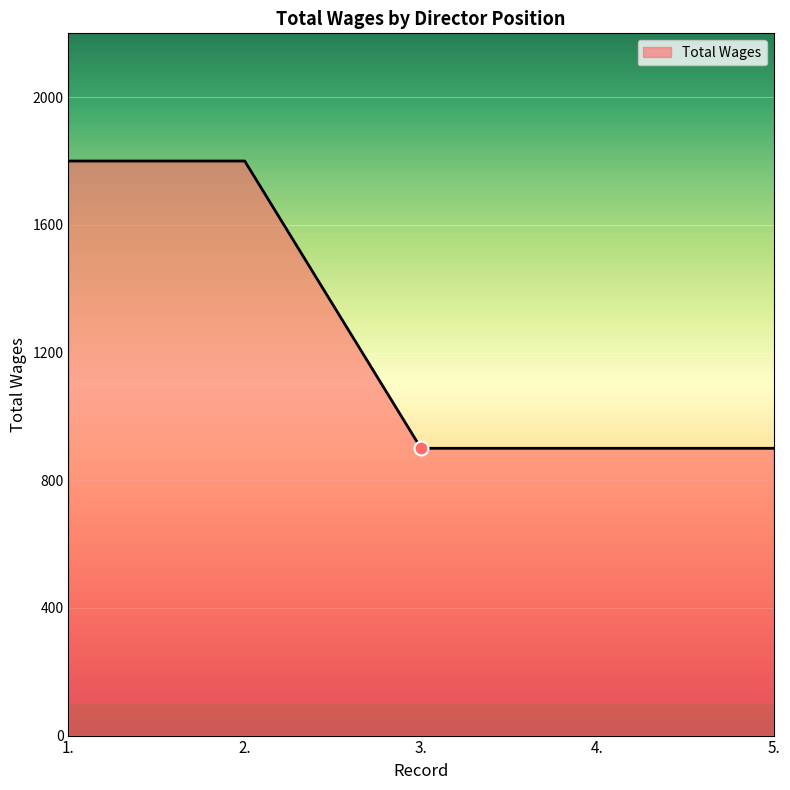

What is the maximum value shown in the chart?

1800